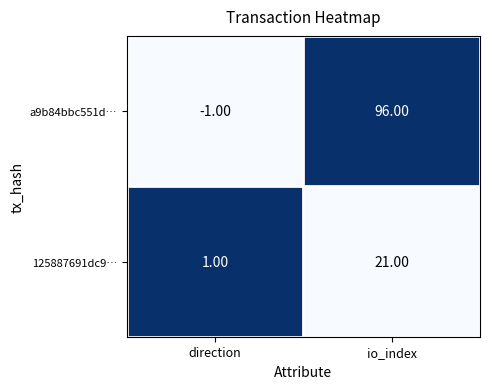

Where is 125887691dc9… nearest to the value 11?

direction